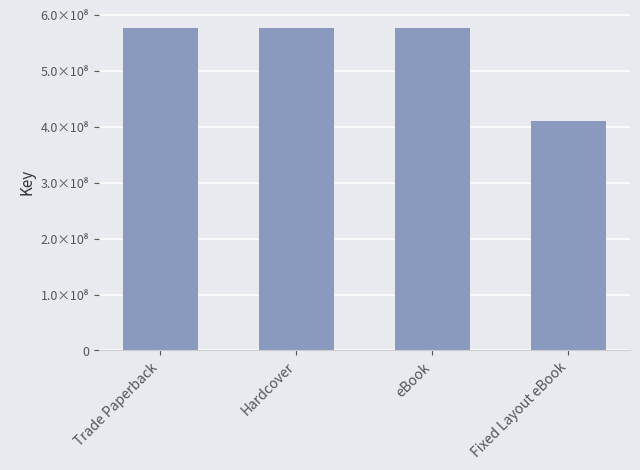

Approximately how many times larger is the value at Trade Paperback compared to Fixed Layout eBook?

1.4